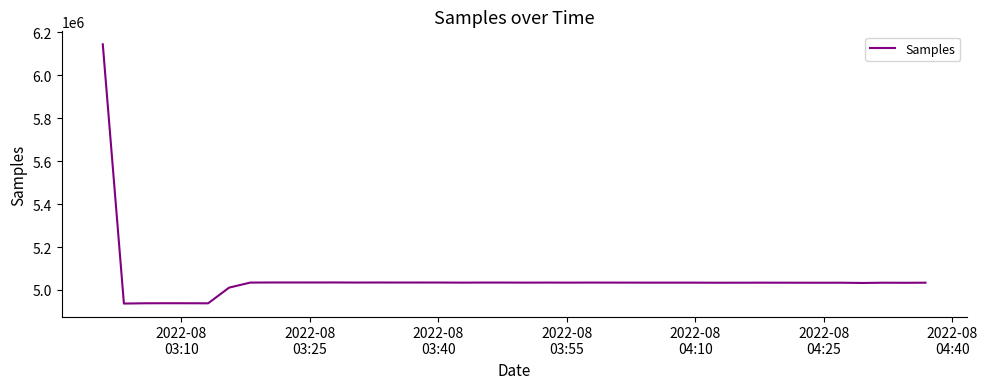

True or false: there are more than 2 points higher than both neighbors.

True